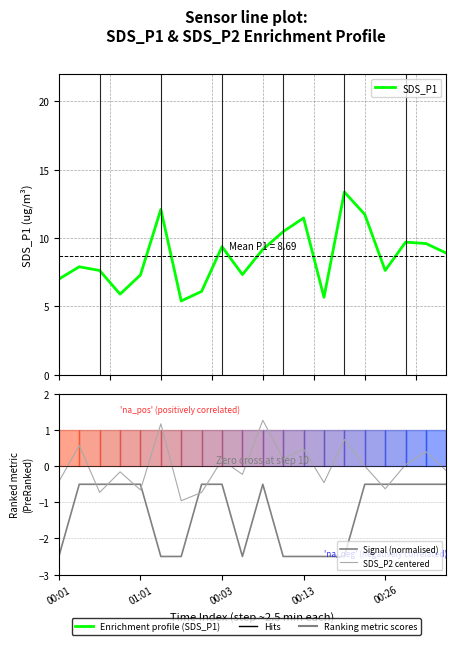

Which series has the largest total across all categories?

SDS_P1